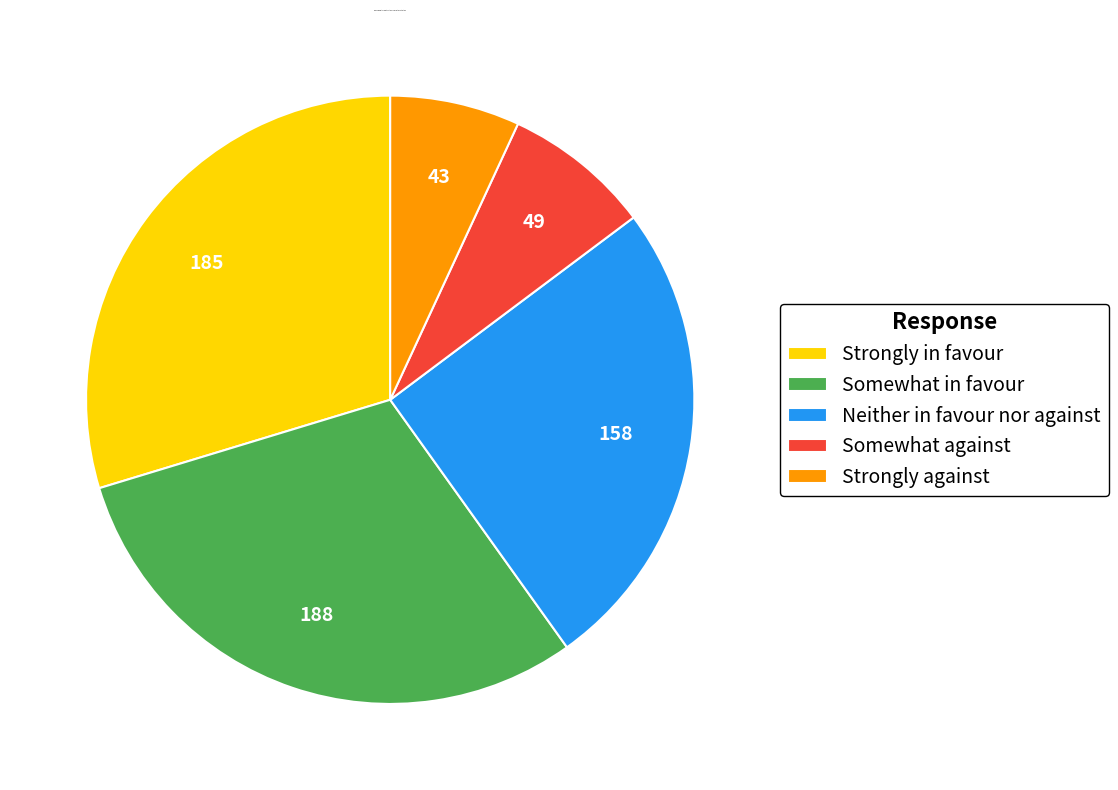

Is it true that Neither in favour nor against is 25% of the pie?

True